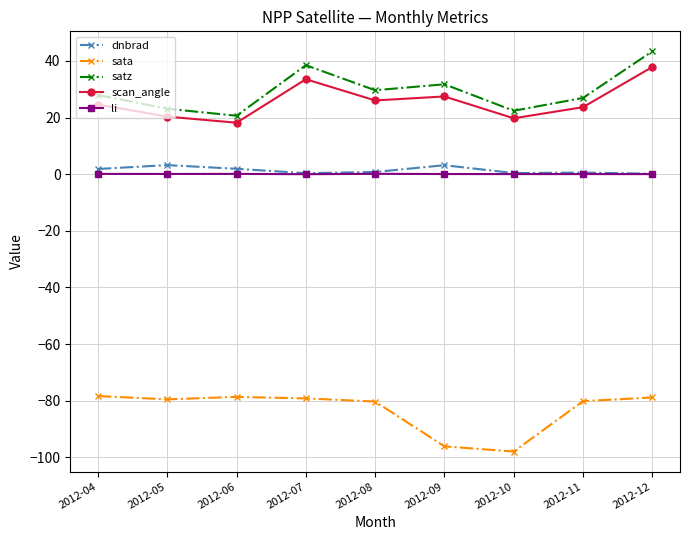

The scan_angle series shows 26.1 at 2012-08. True or false?

True